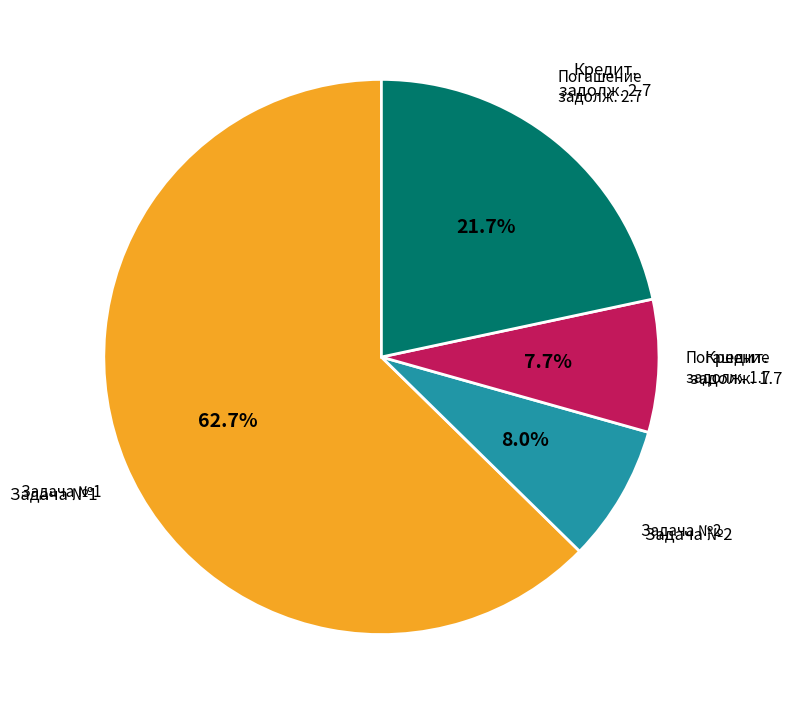

Is there a majority slice in this chart?

Yes